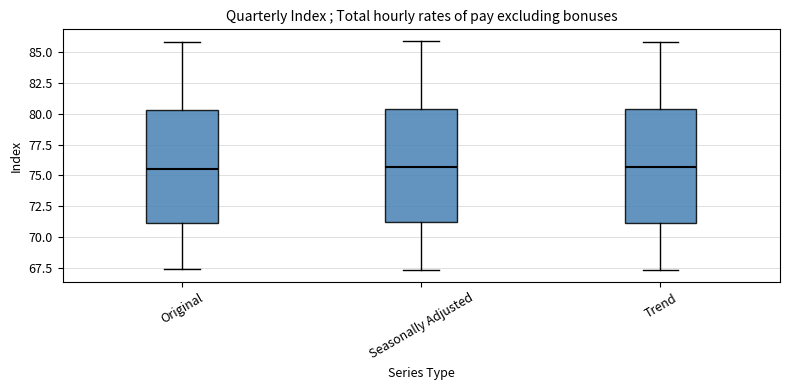

Reading left to right, transcribe this box plot: for each box, give where its median line is, the range the box spans, and where its two whiskers end, as read against the y-axis. The values are not printed on the chart, so give them approximately, as read against the axis.

Original: median 75.5, box 71.0 to 80.5, whiskers 67.5 to 86.0
Seasonally Adjusted: median 75.5, box 71.0 to 80.5, whiskers 67.5 to 86.0
Trend: median 75.5, box 71.0 to 80.5, whiskers 67.5 to 86.0